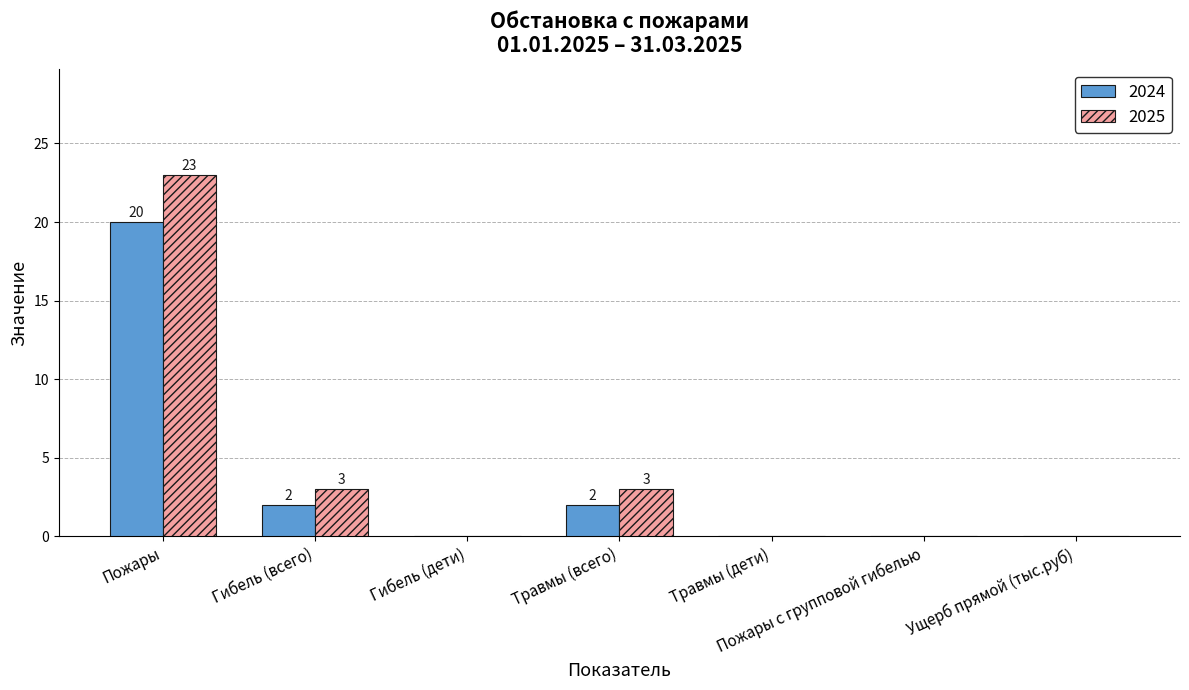

At which label does 2025 reach its peak?

Пожары